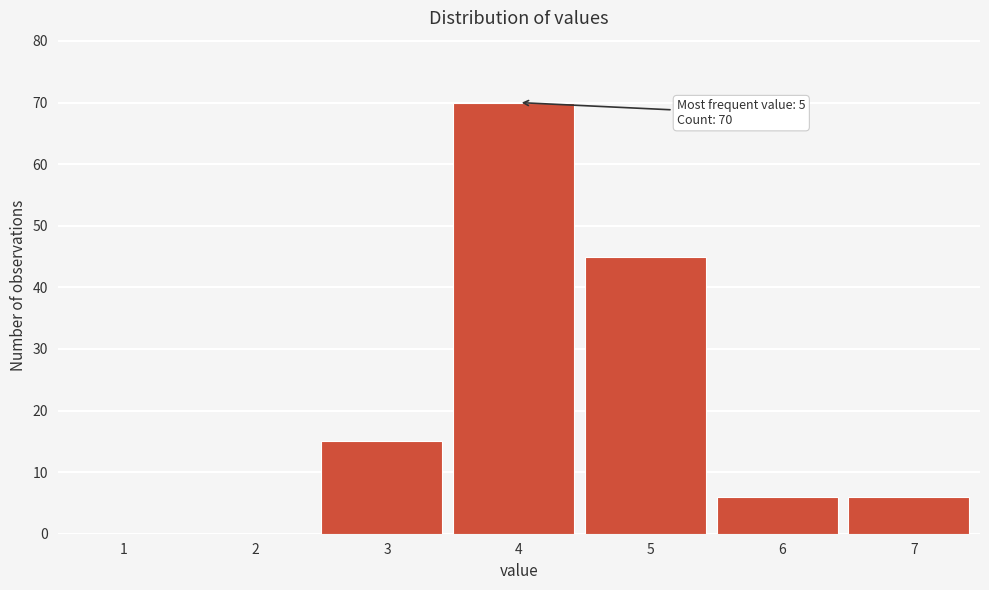

Reading left to right, extract all data points from this chart.

1=0	2=0	3=15	4=70	5=45	6=6	7=6